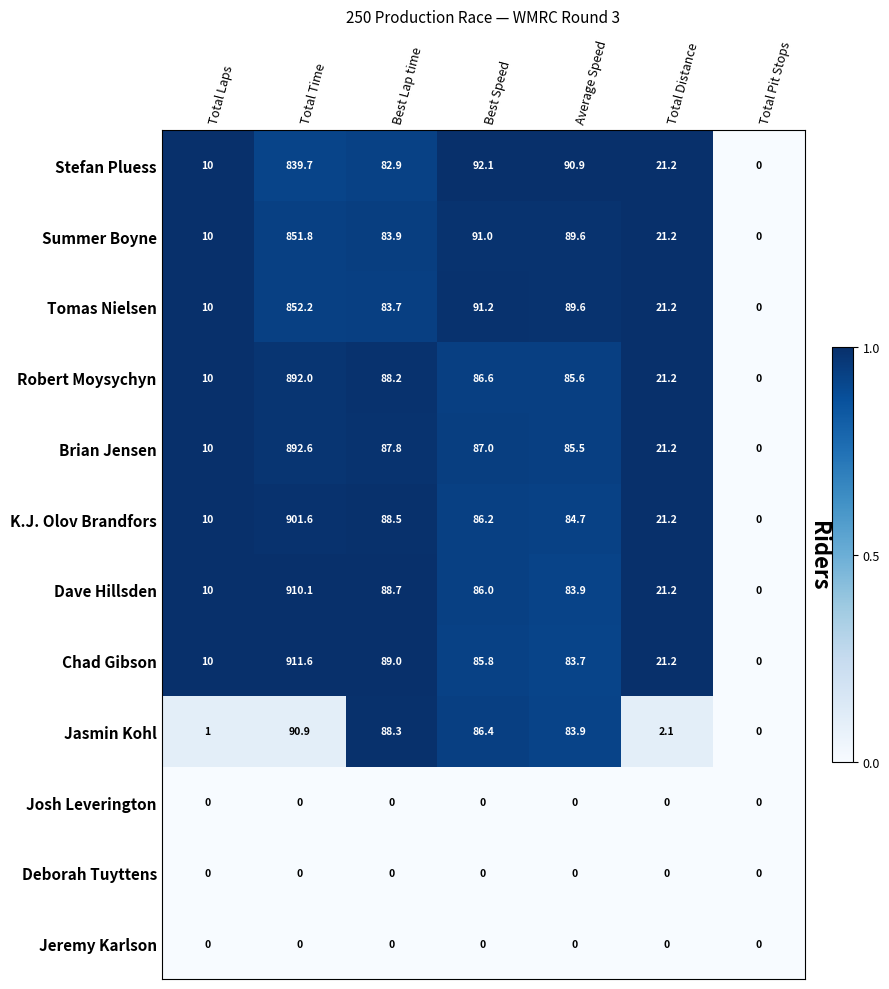

True or false: Jasmin Kohl has a value of 90.9 at Total Time.

True